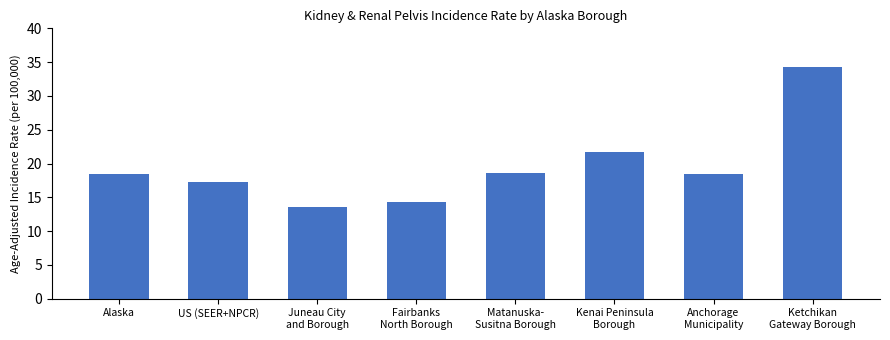

Where does the data first go above 18?

Alaska